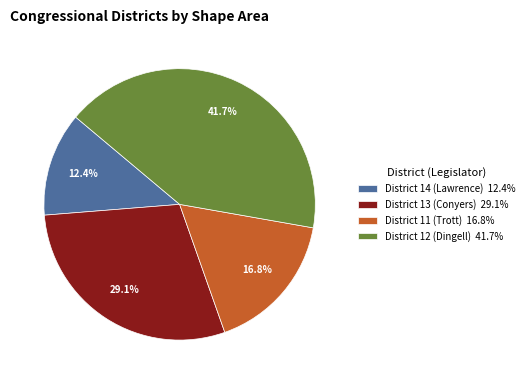

To the nearest percent, what is the difference between the District 13 (Conyers) and District 14 (Lawrence) slice percentages?

17%